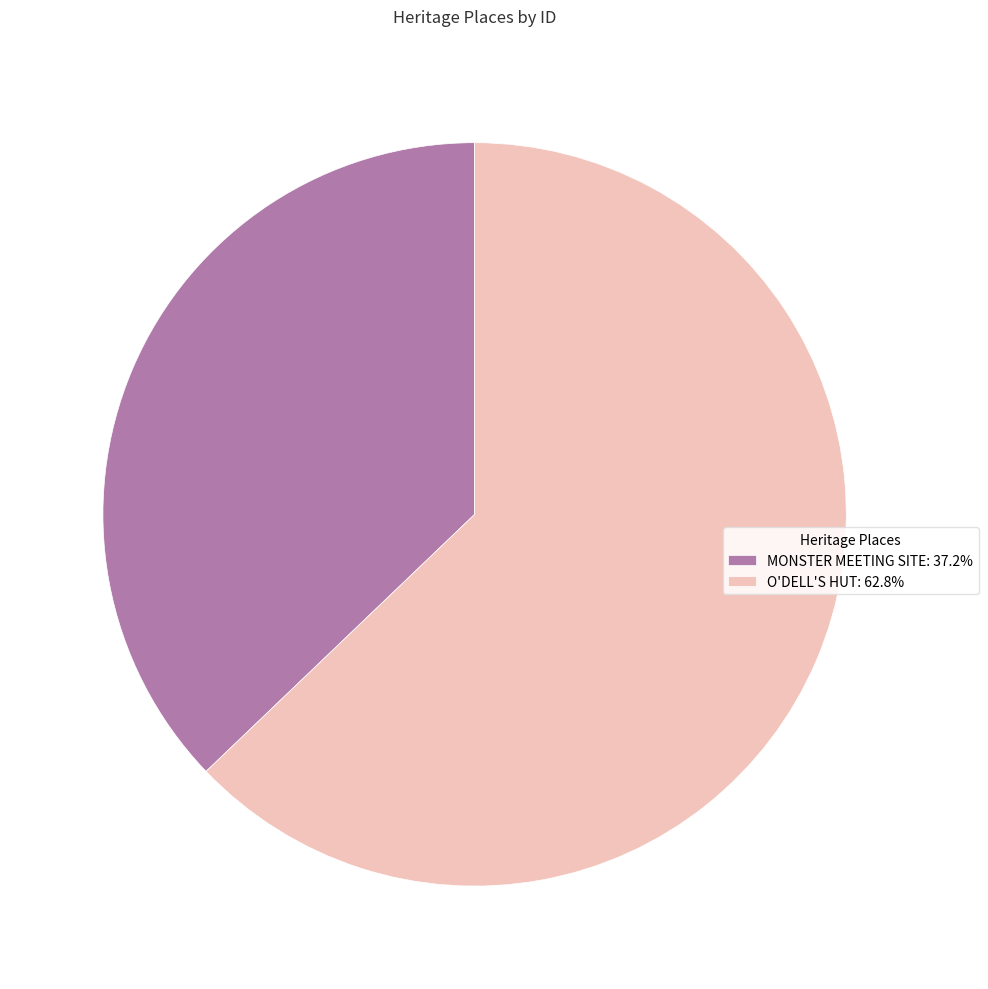

Does any single category account for the majority?

Yes